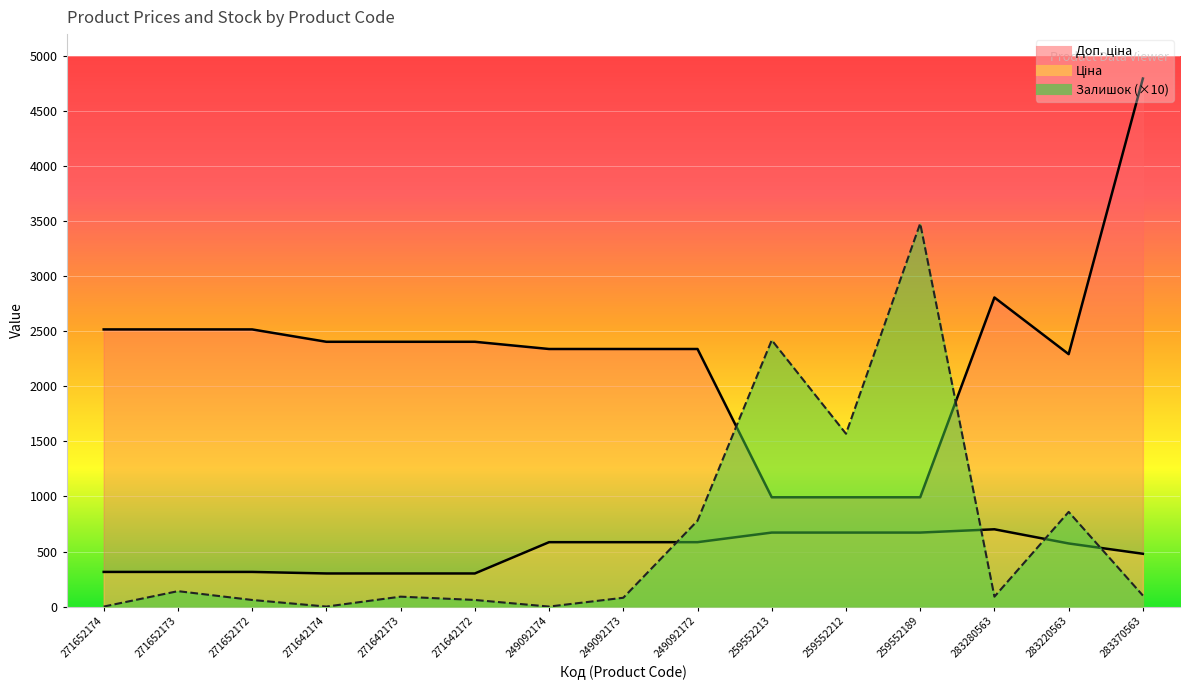

What is the sum of all Залишок values?

9730.0